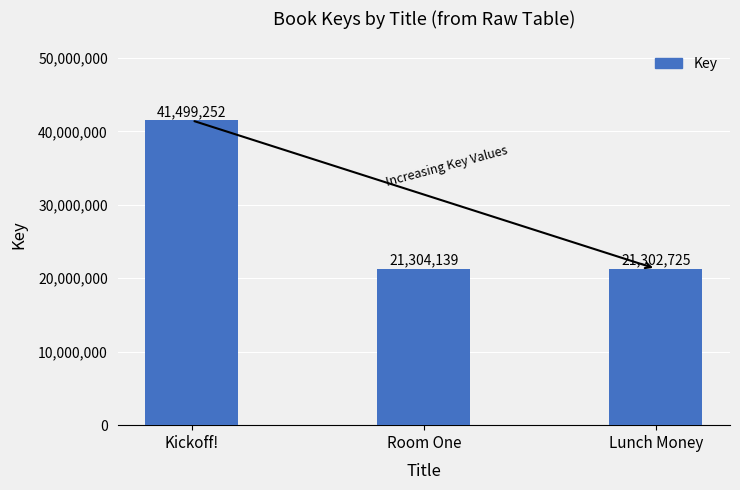

Which label corresponds to the smallest value in the chart?

Lunch Money